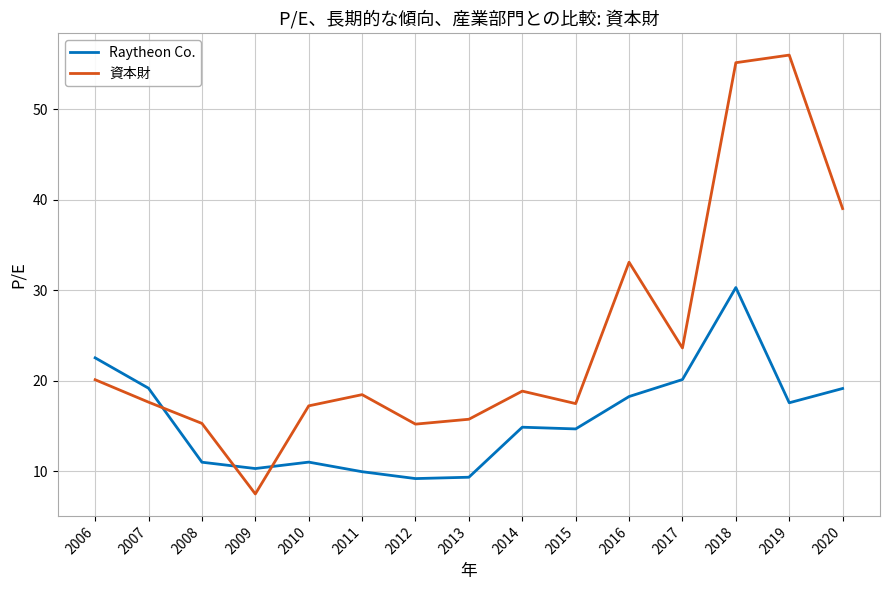

What is the approximate value of 資本財 at 2016?

33.1